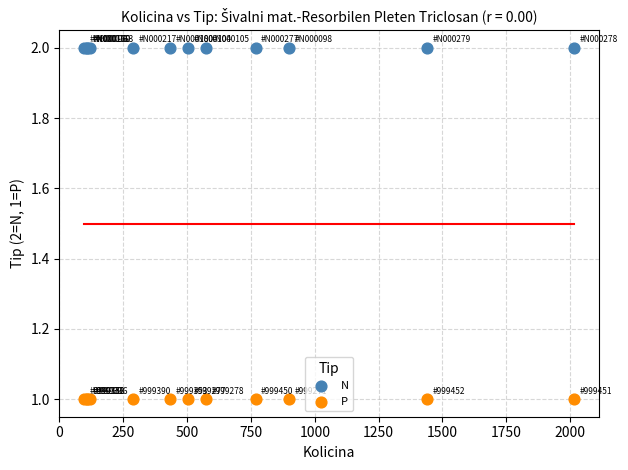

Which series contains the highest Y value?

N